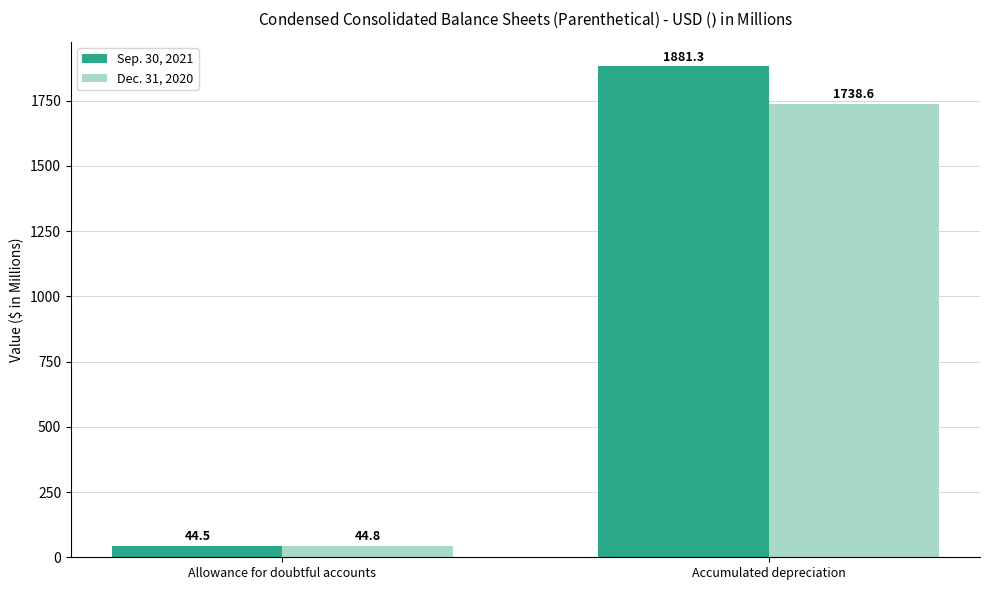

List the labels in order of Sep. 30, 2021 value, largest first.

Accumulated depreciation, Allowance for doubtful accounts